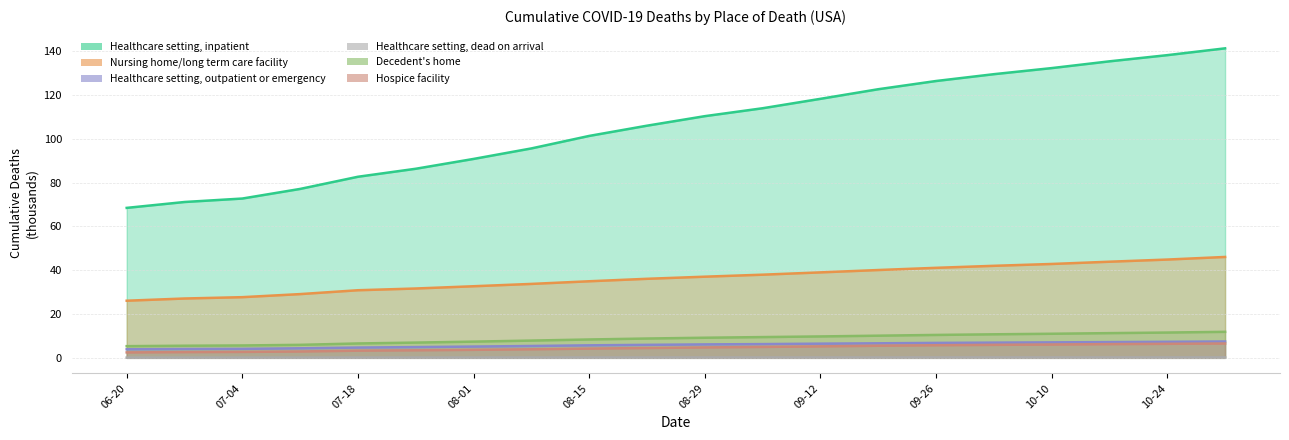

Which category has the highest value across all series?

2020-10-31